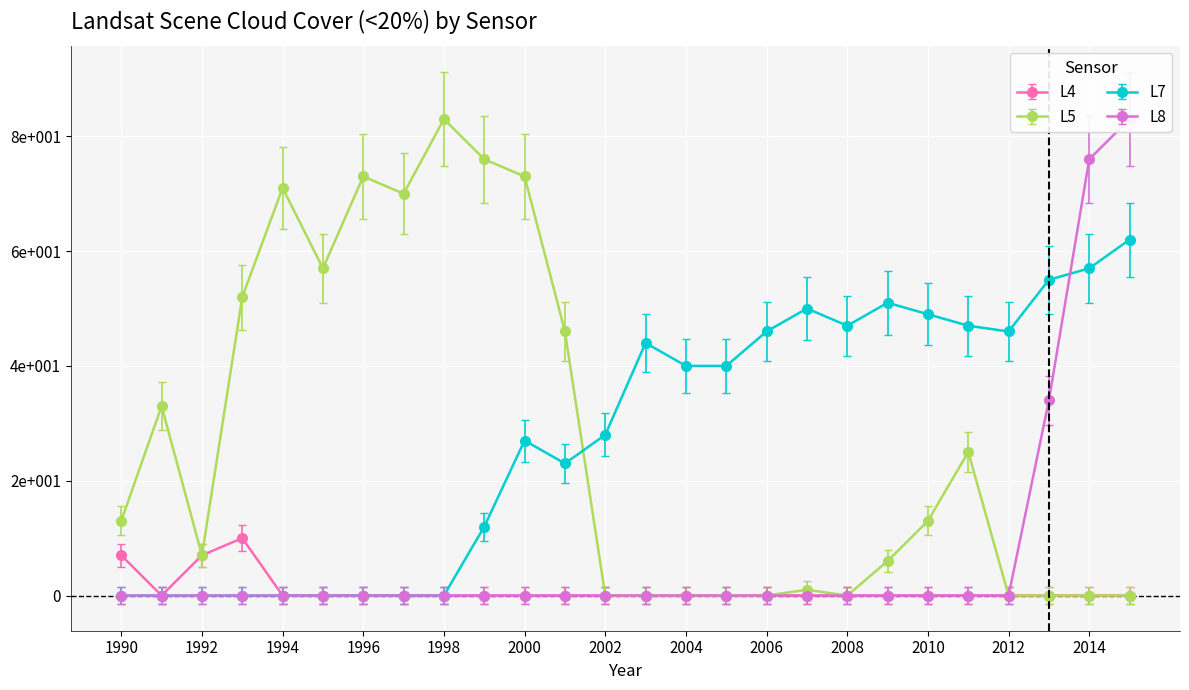

Read the L5 value at 2000.

73.0